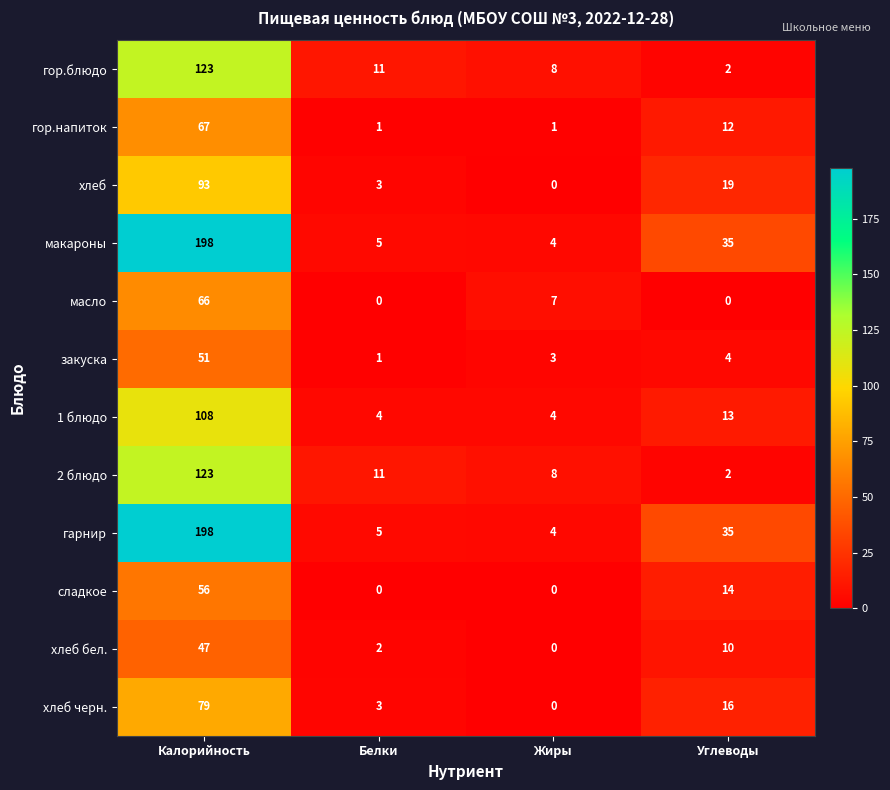

True or false: гор.блюдо has a value of 11 at Белки.

True